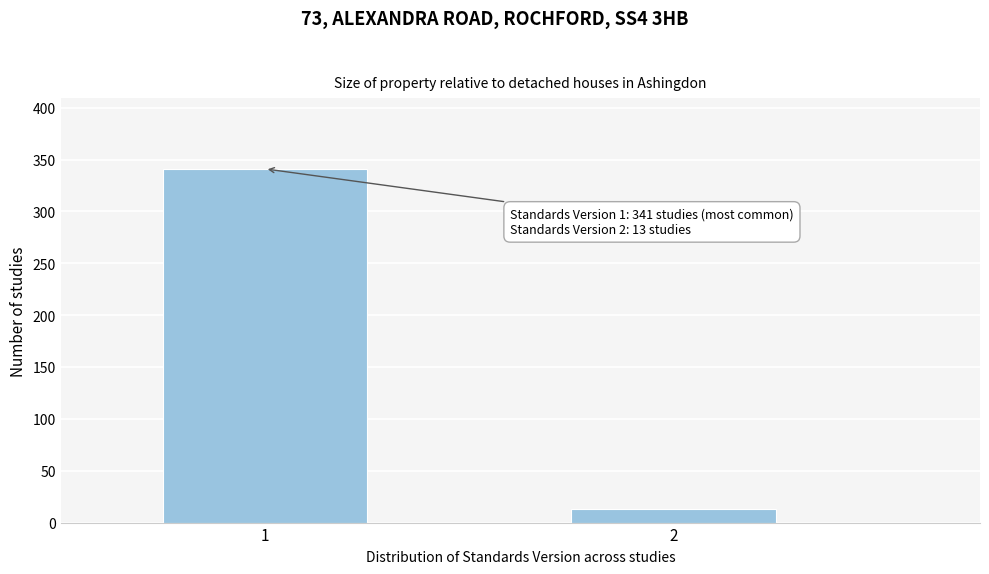

Reading left to right, what are all the values shown in this chart?

1=341	2=13